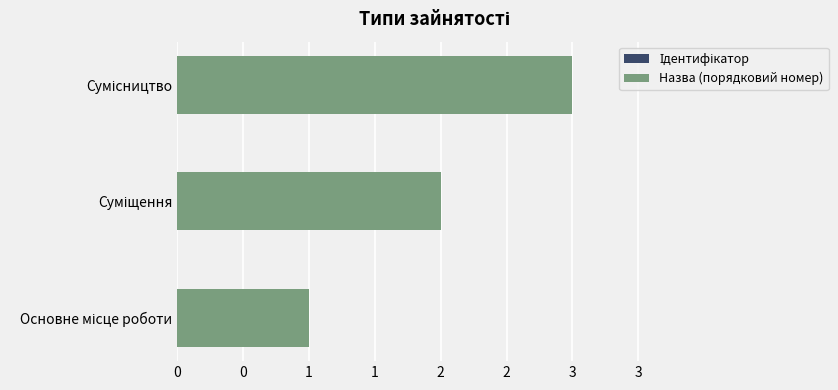

Is the value of Ідентифікатор at 0 greater than the value of Назва (порядковий номер) at 1?

No